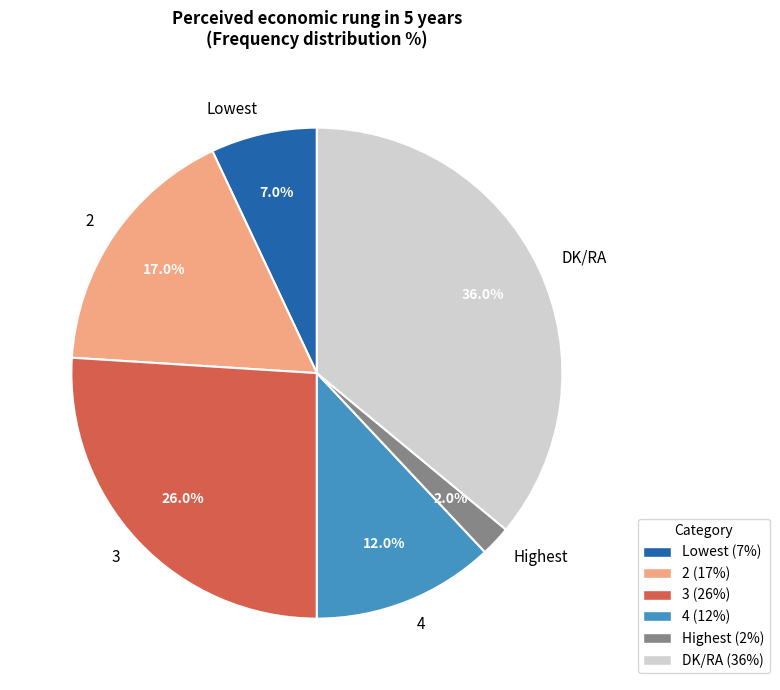

How many segments does this pie chart have?

6